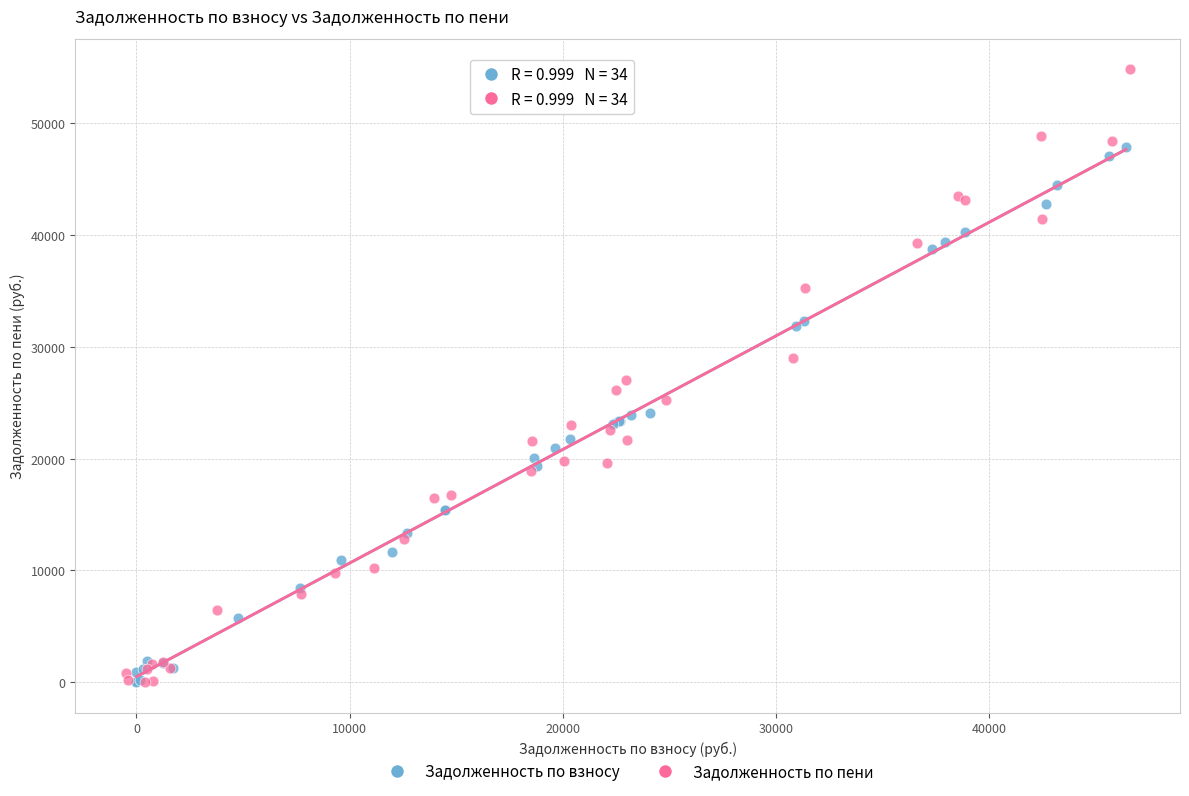

Which series reaches the maximum Y coordinate?

Задолженность по пени